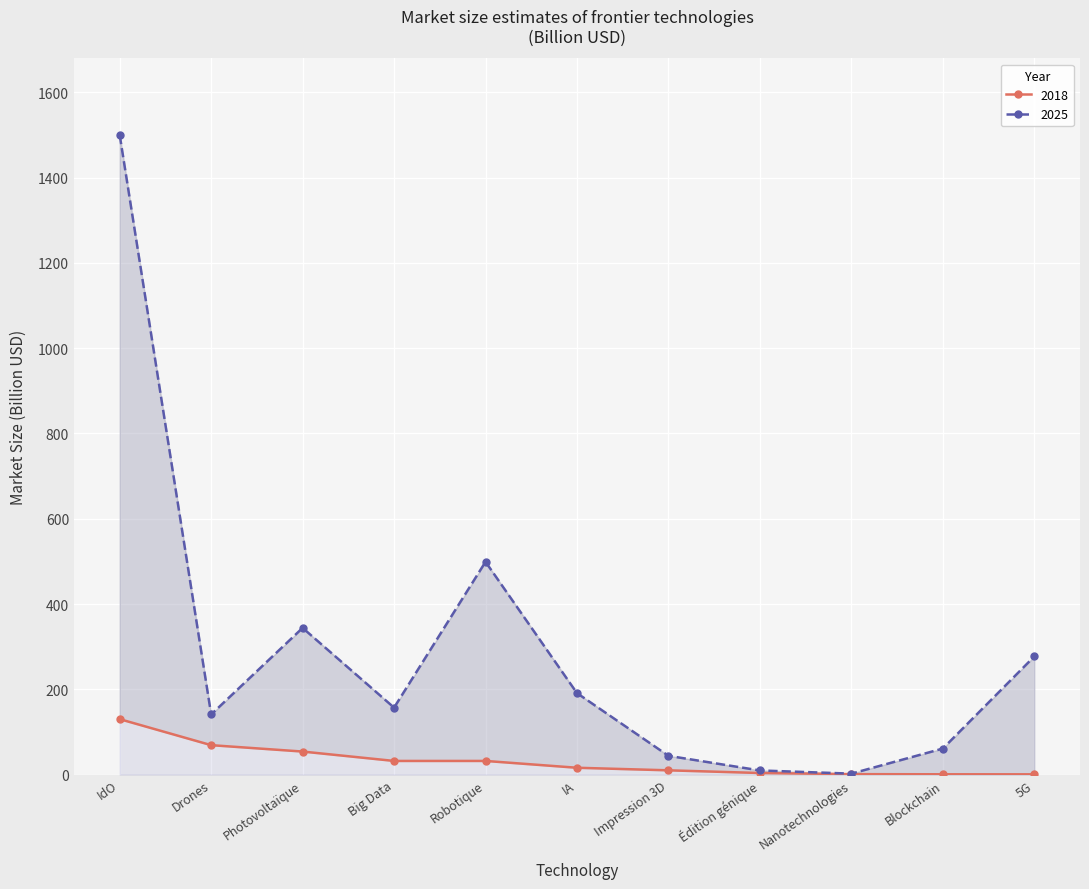

True or false: 2025 and 2018 intersect in this chart.

False